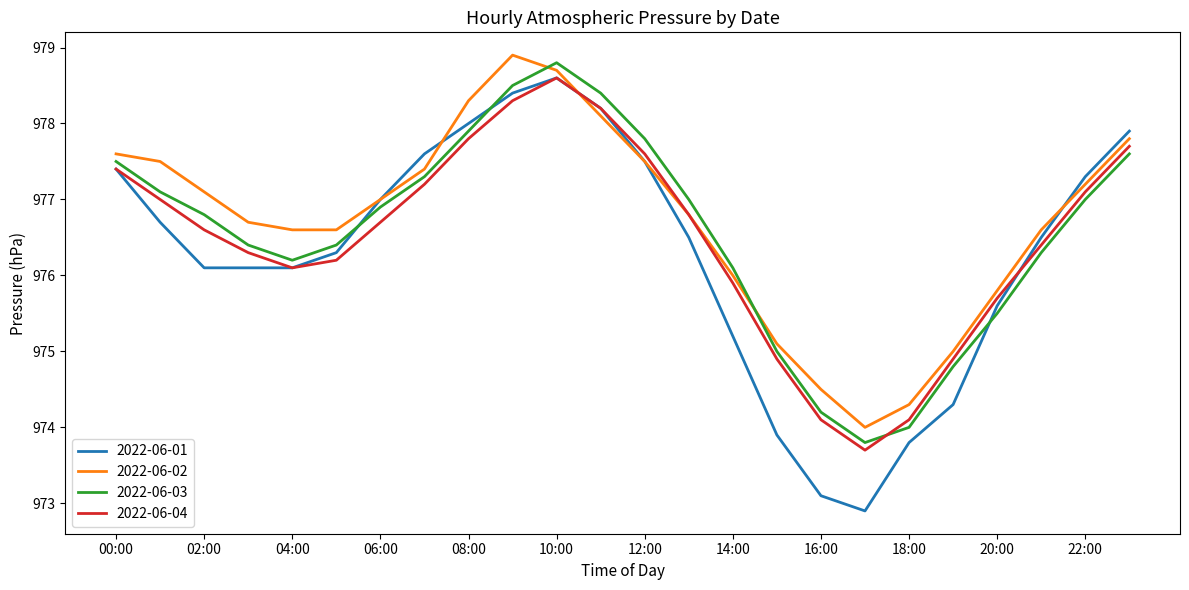

Which series has the widest spread of values?

2022-06-01